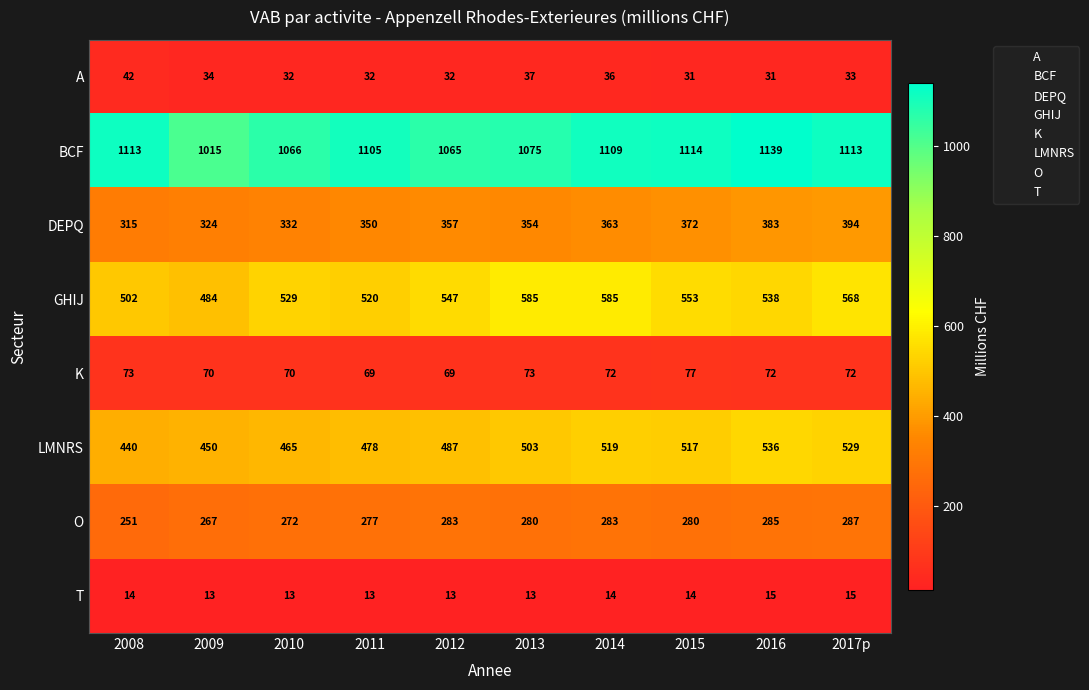

Which series has the widest spread of values?

BCF